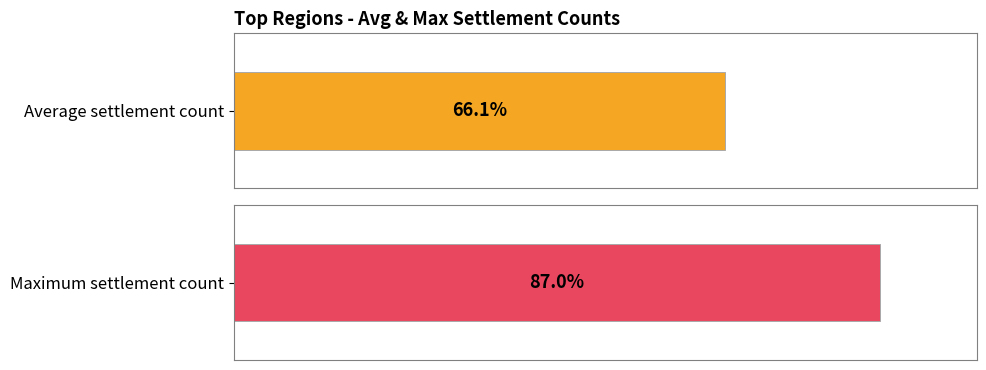

Are the bars grouped side by side (vs. stacked)?

Yes